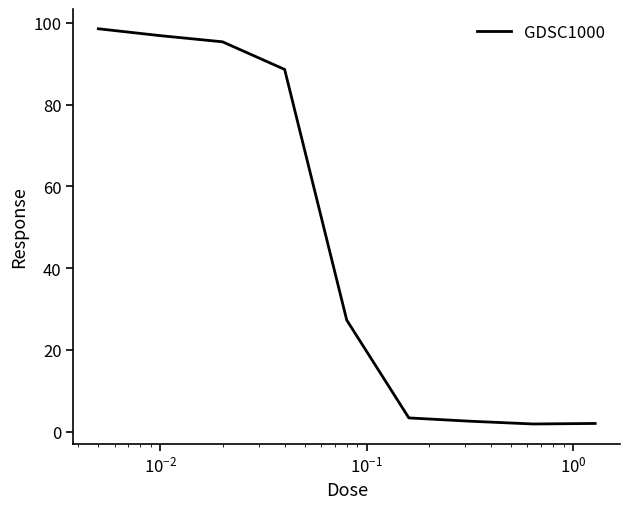

What is the maximum value shown in the chart?

98.6